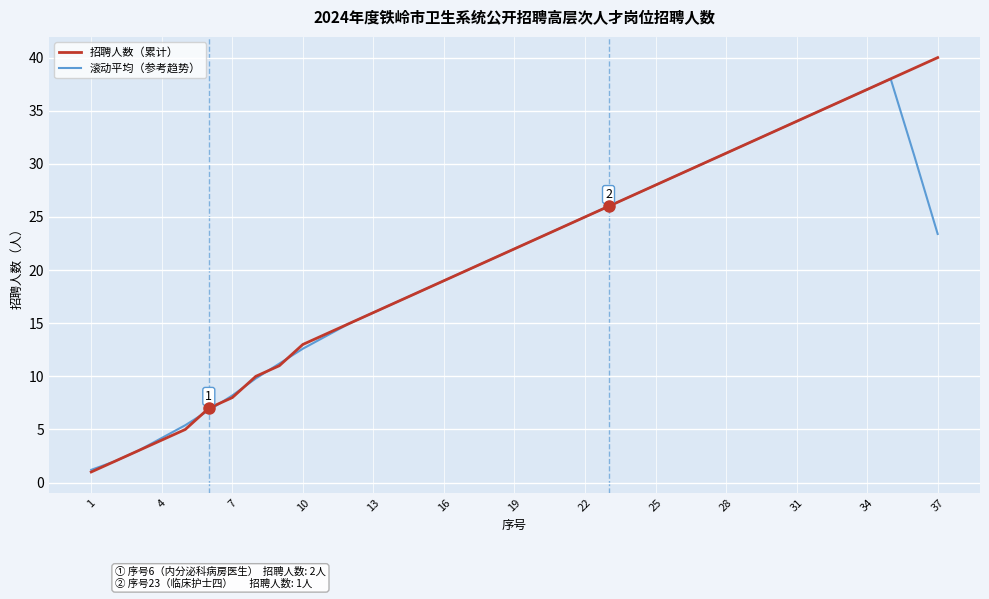

What is the greatest value displayed?

40.0